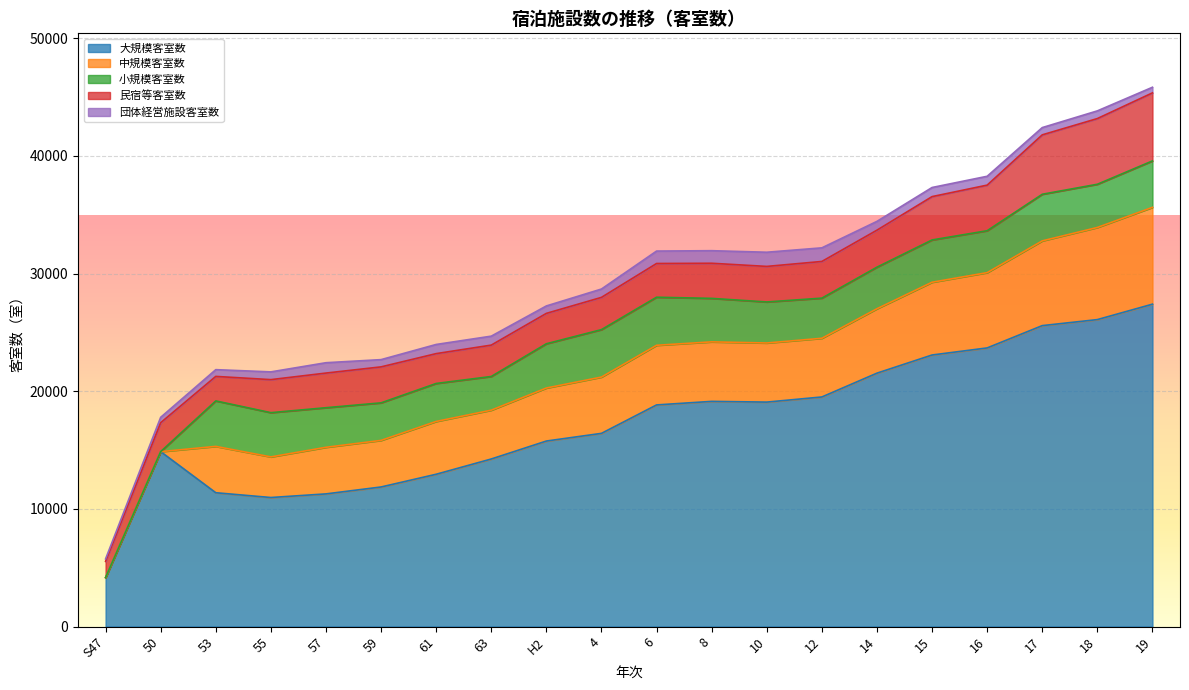

Count the number of data series in this chart.

5